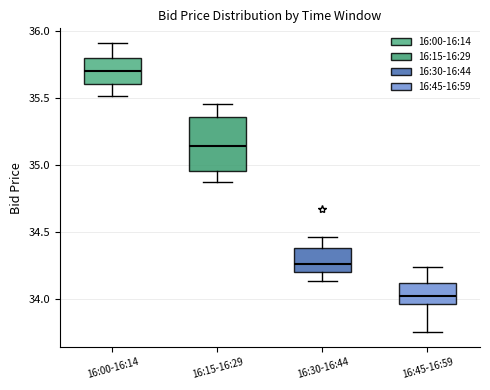

Reading left to right, read every box against the y-axis: the position of its median line, the range the box covers, and the ends of its whiskers. The values are not printed on the chart, so give them approximately, as read against the axis.

16:00-16:14: median 35.70, box 35.60 to 35.80, whiskers 35.50 to 35.90
16:15-16:29: median 35.15, box 34.95 to 35.35, whiskers 34.85 to 35.45
16:30-16:44: median 34.25, box 34.20 to 34.40, whiskers 34.15 to 34.45
16:45-16:59: median 34.00, box 33.95 to 34.10, whiskers 33.75 to 34.25